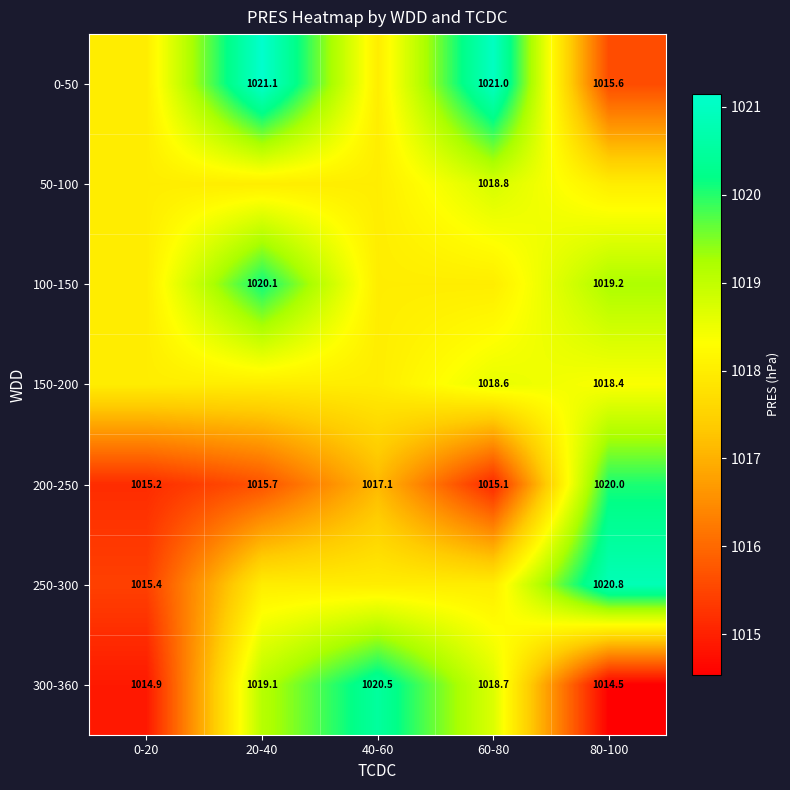

Between 60-80 and 80-100, which is larger?

60-80